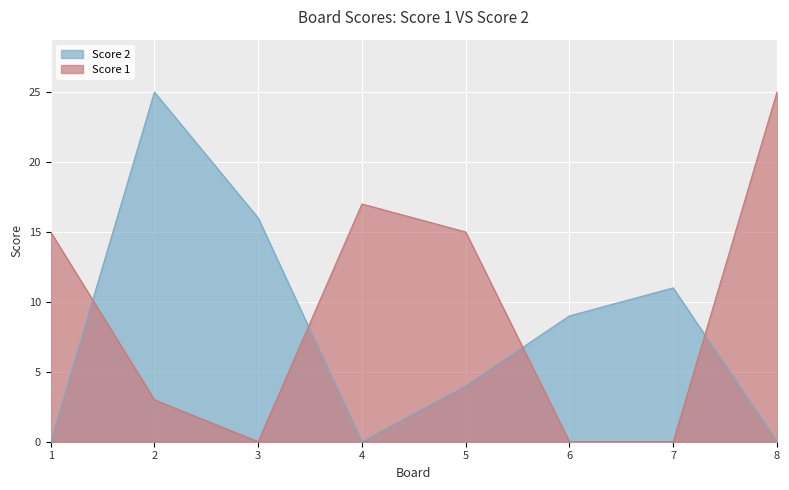

What is the difference between the highest and lowest values at 5?

11